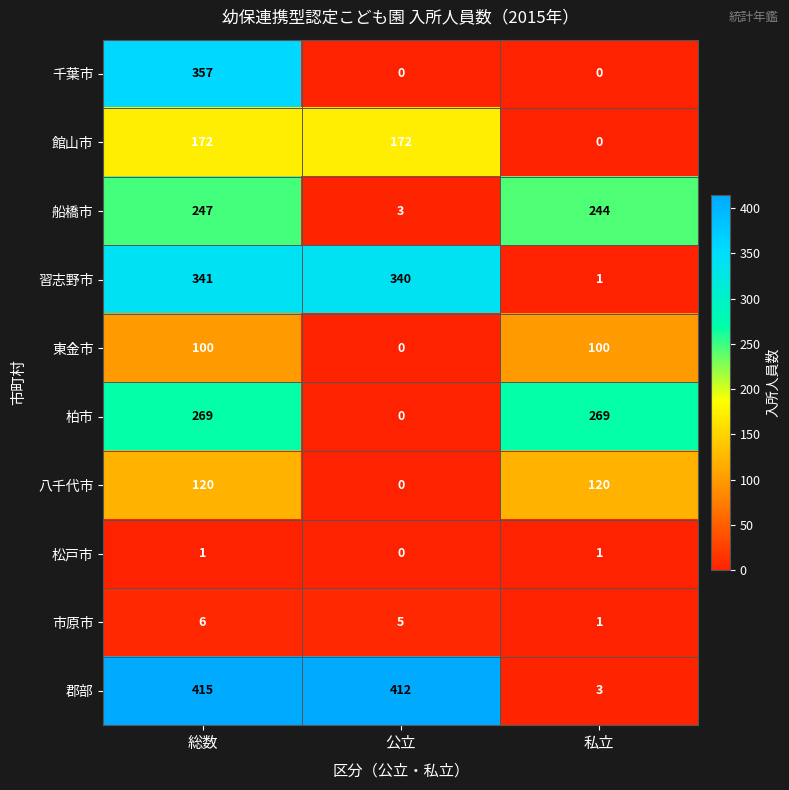

Which series has the largest total across all categories?

郡部